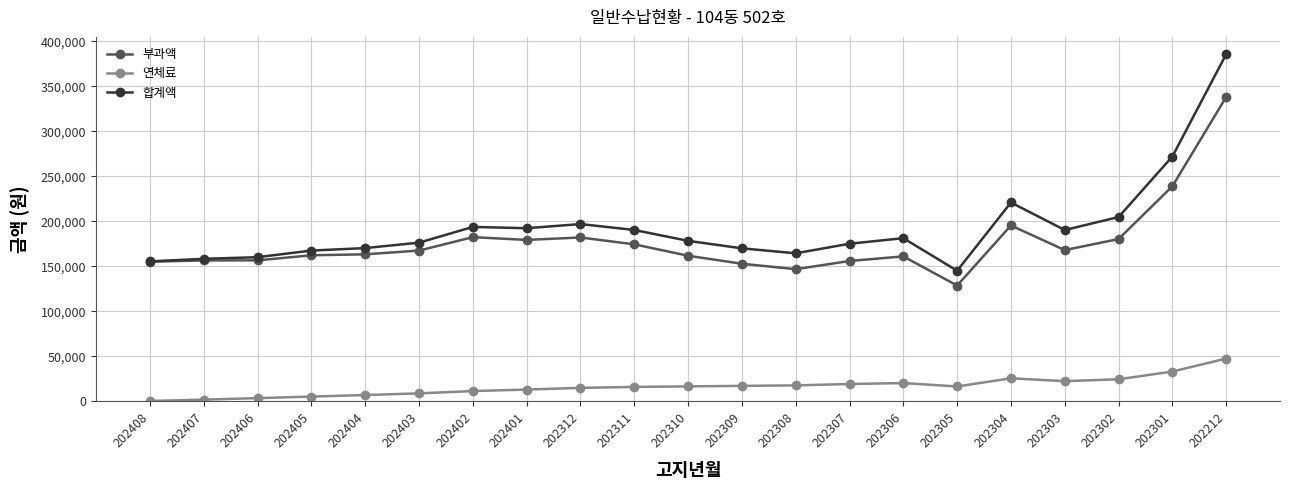

Is it true that 부과액 equals 75384 at 202407?

False